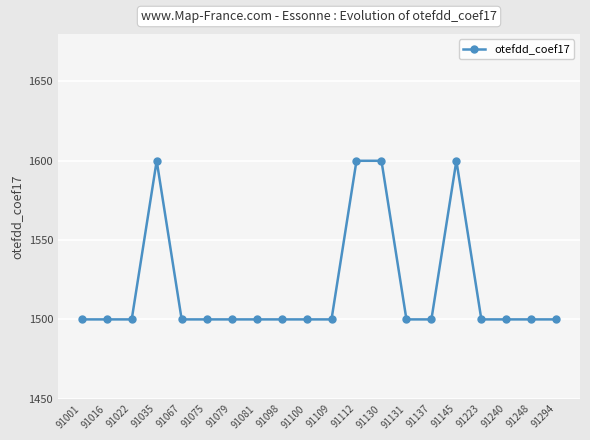

What is the change in value from 91022 to 91112?

+100